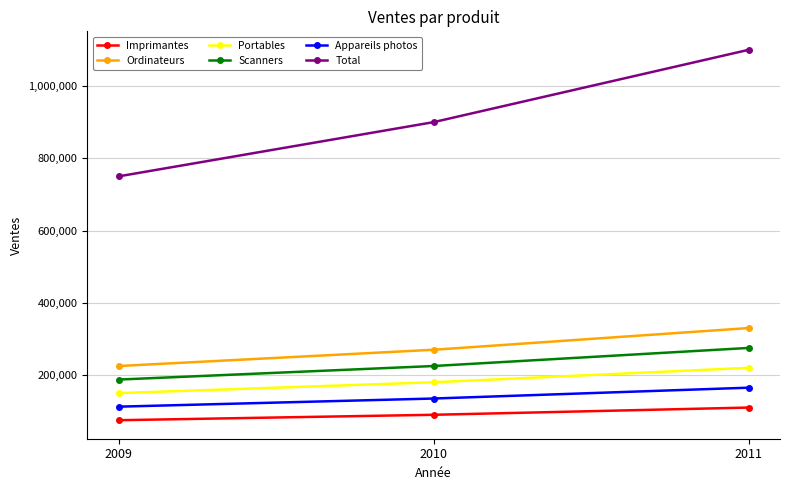

Count the Imprimantes values in the range 75000 to 110000.

3